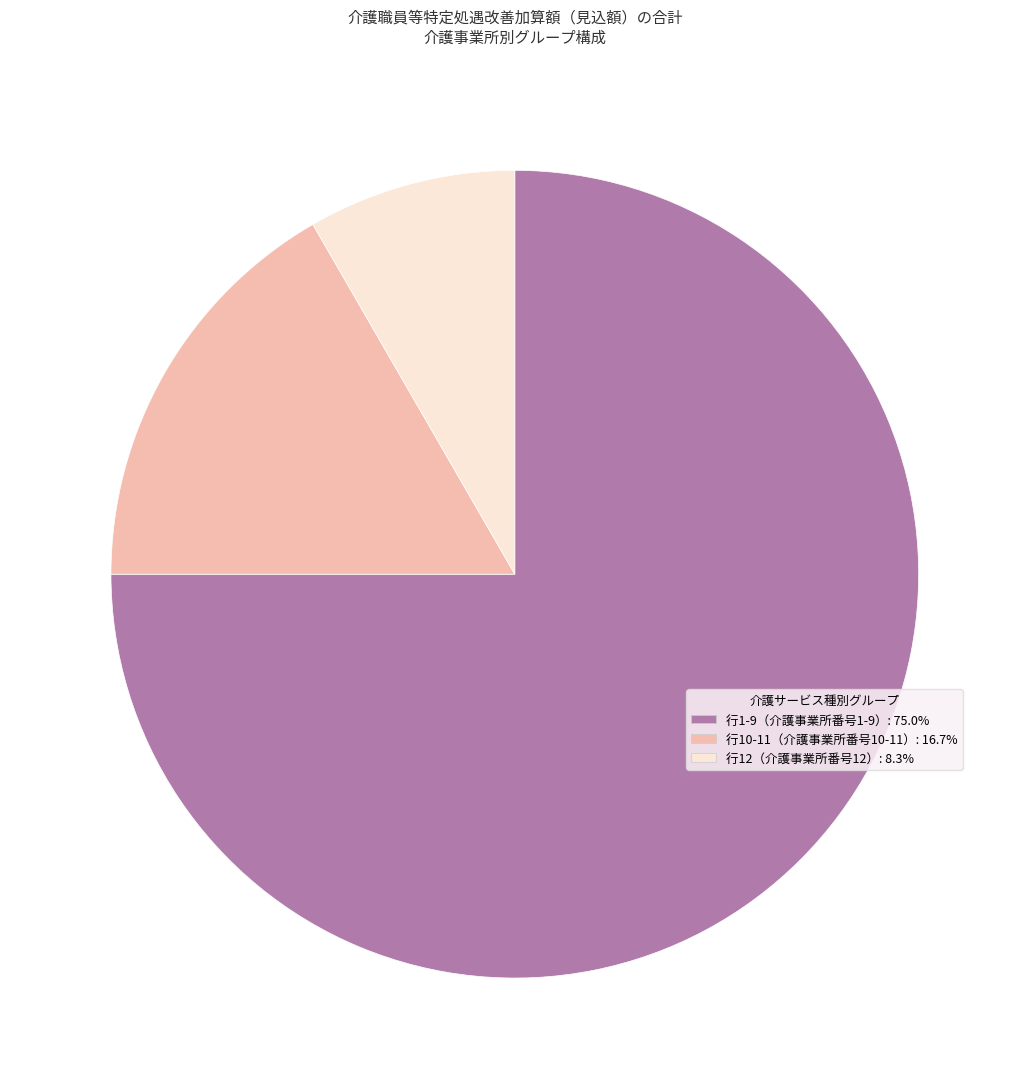

Does any single category account for the majority?

Yes